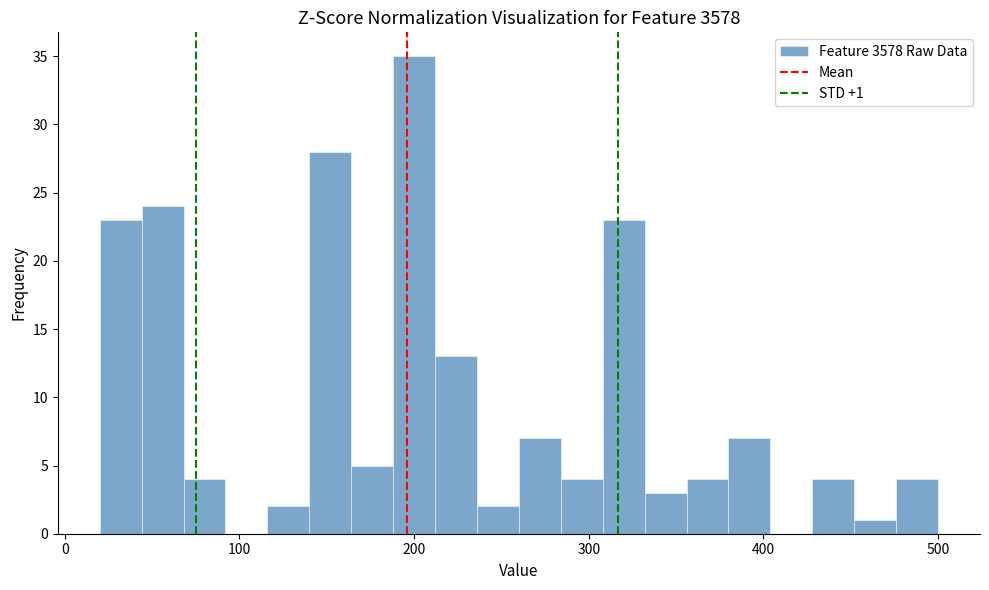

Around what value on the x-axis is the tallest bar? Give the approximate position of its centre, as read against the axis.

200